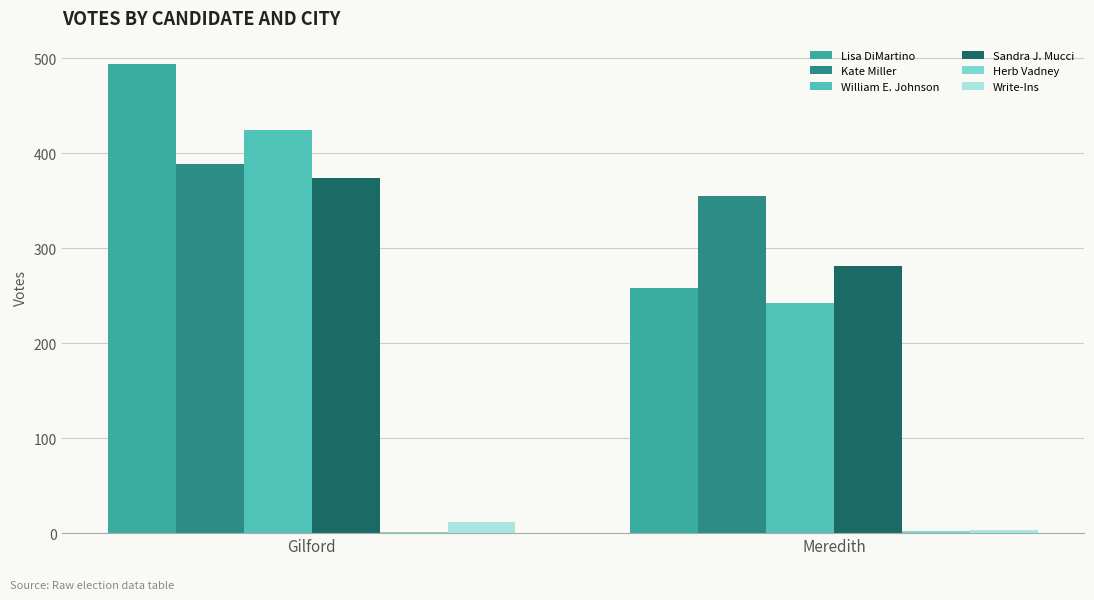

Does the chart contain stacked bars?

No